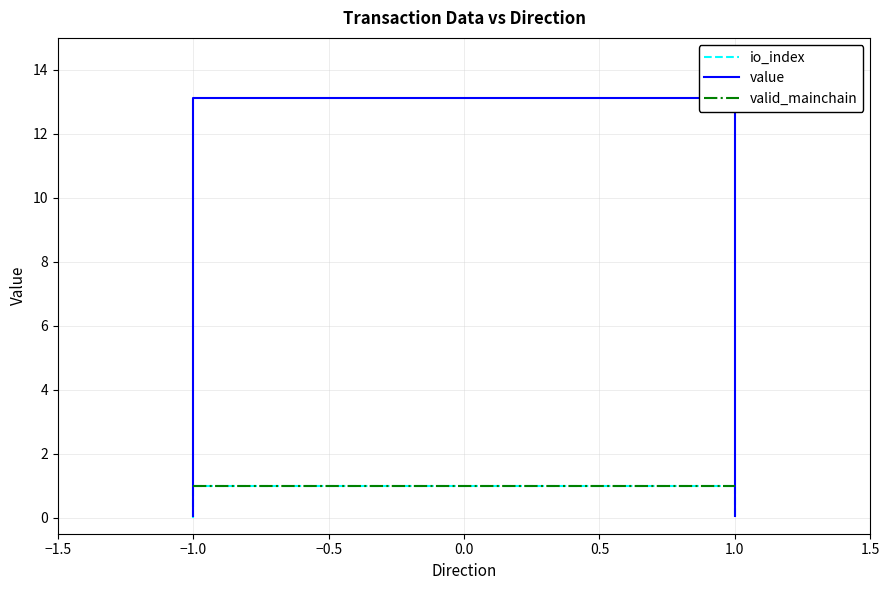

What is the difference between the maximum and minimum values in the value series?

13.1